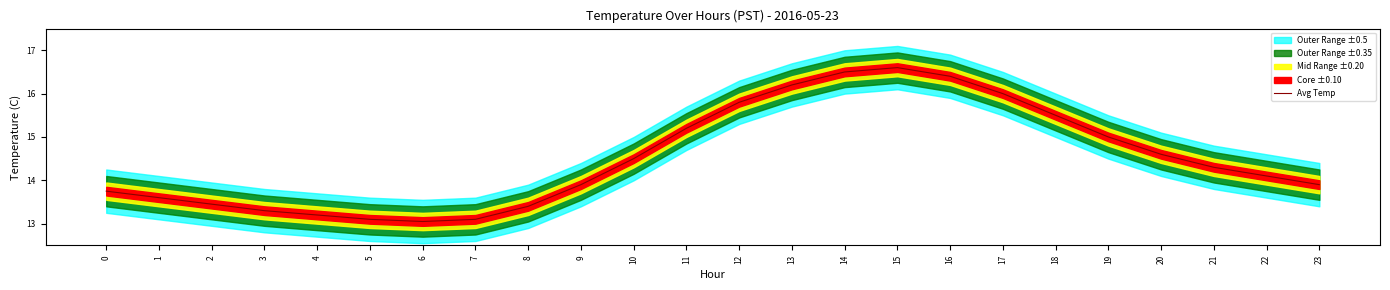

What value does the data have at 3?

13.3